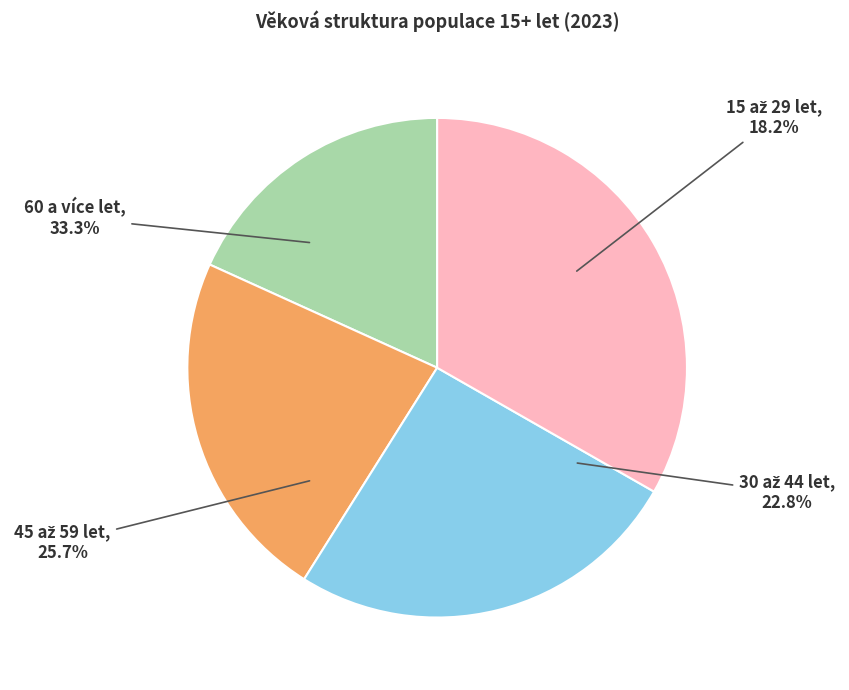

How many slices are in this pie chart?

4